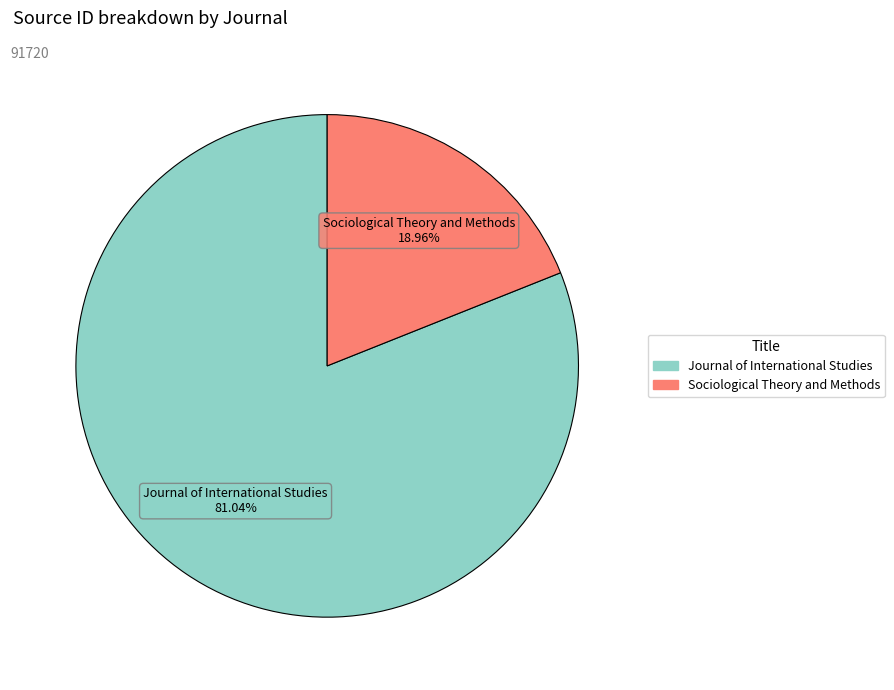

To the nearest percent, what is the combined percentage of Journal of International Studies and Sociological Theory and Methods?

100%